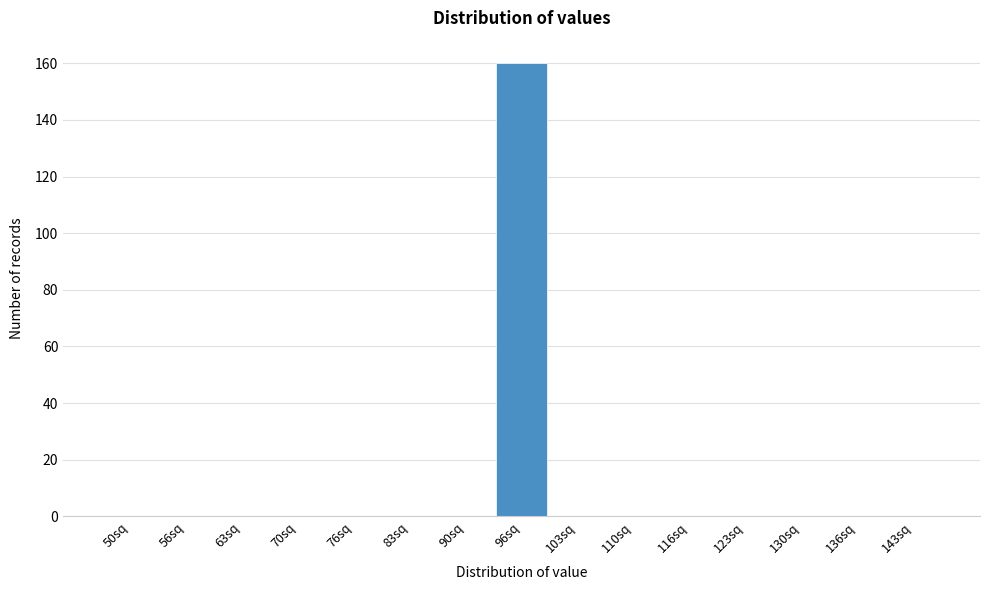

Reading left to right, list all the values displayed in this chart.

50sq=0	56sq=0	63sq=0	70sq=0	76sq=0	83sq=0	90sq=0	96sq=160	103sq=0	110sq=0	116sq=0	123sq=0	130sq=0	136sq=0	143sq=0